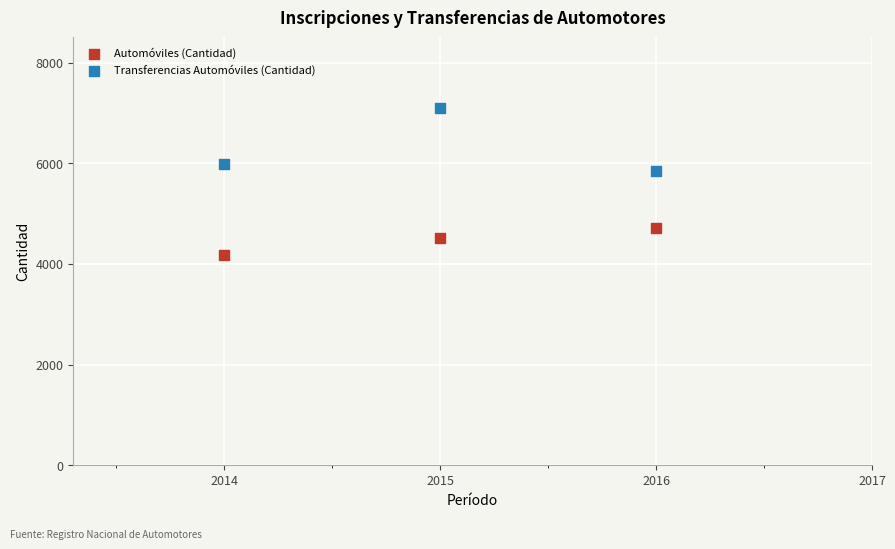

Across all data points, what is the average X value?

2015